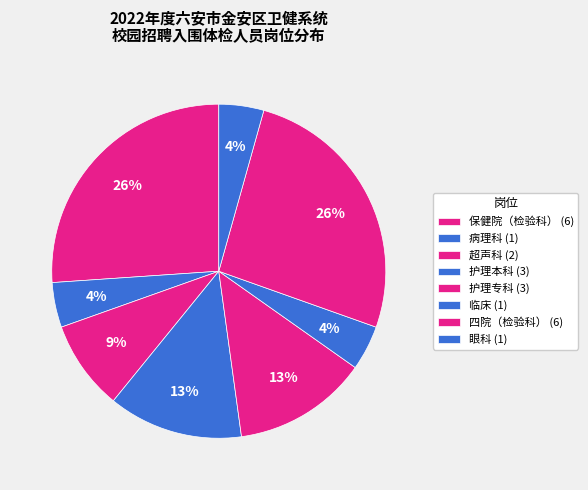

How many slices are in this pie chart?

8